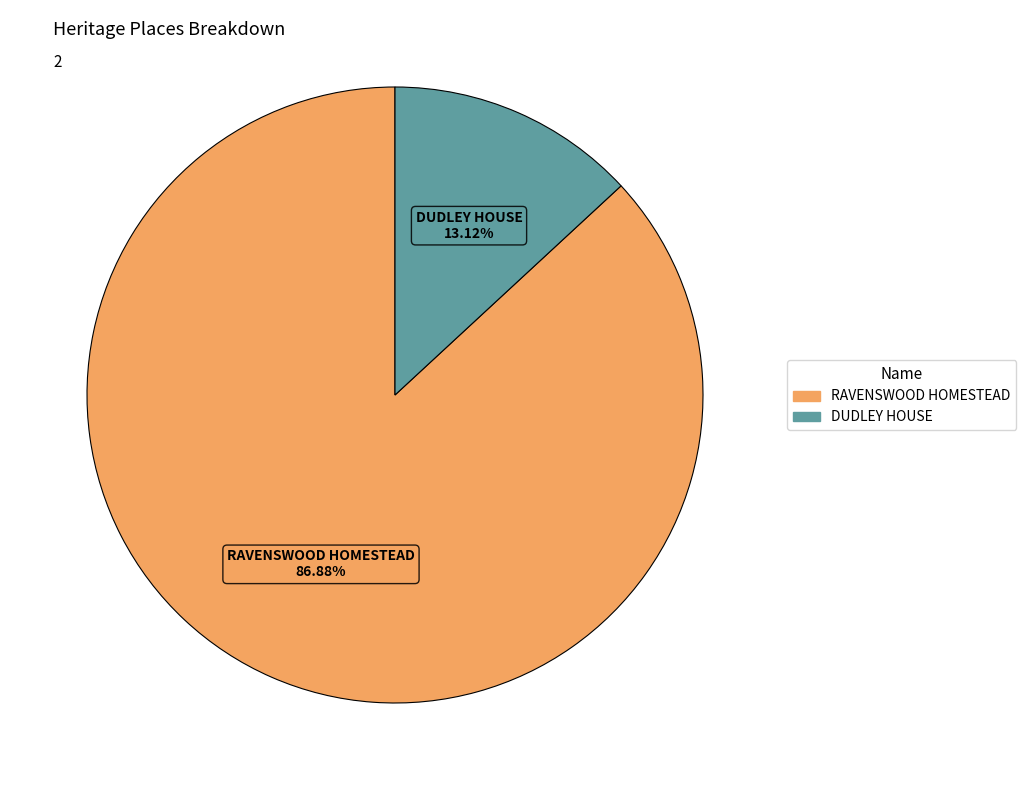

Does RAVENSWOOD HOMESTEAD account for over 50% of the chart?

Yes